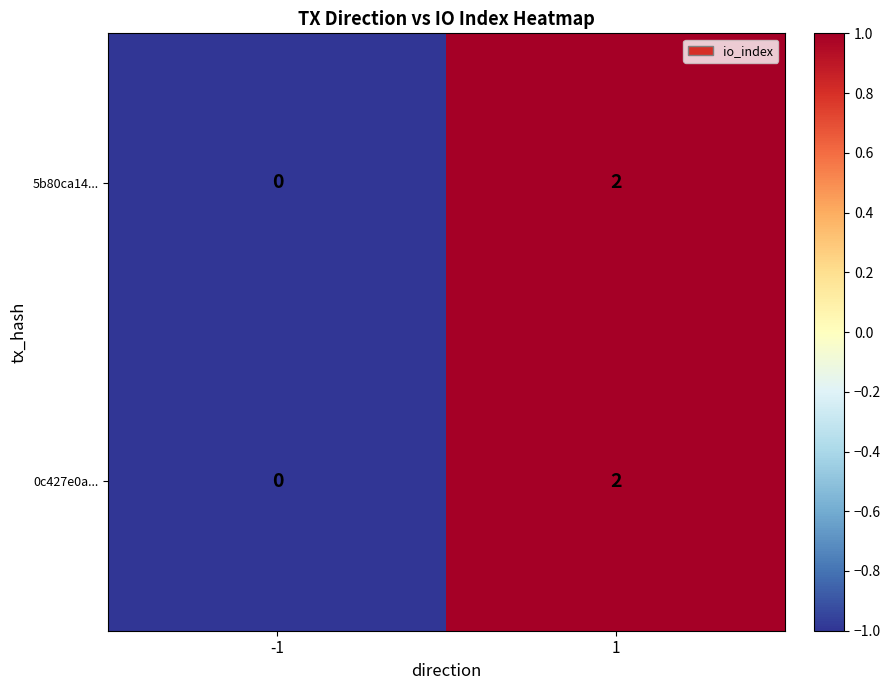

How many values in 0c427e0a... are above zero?

1